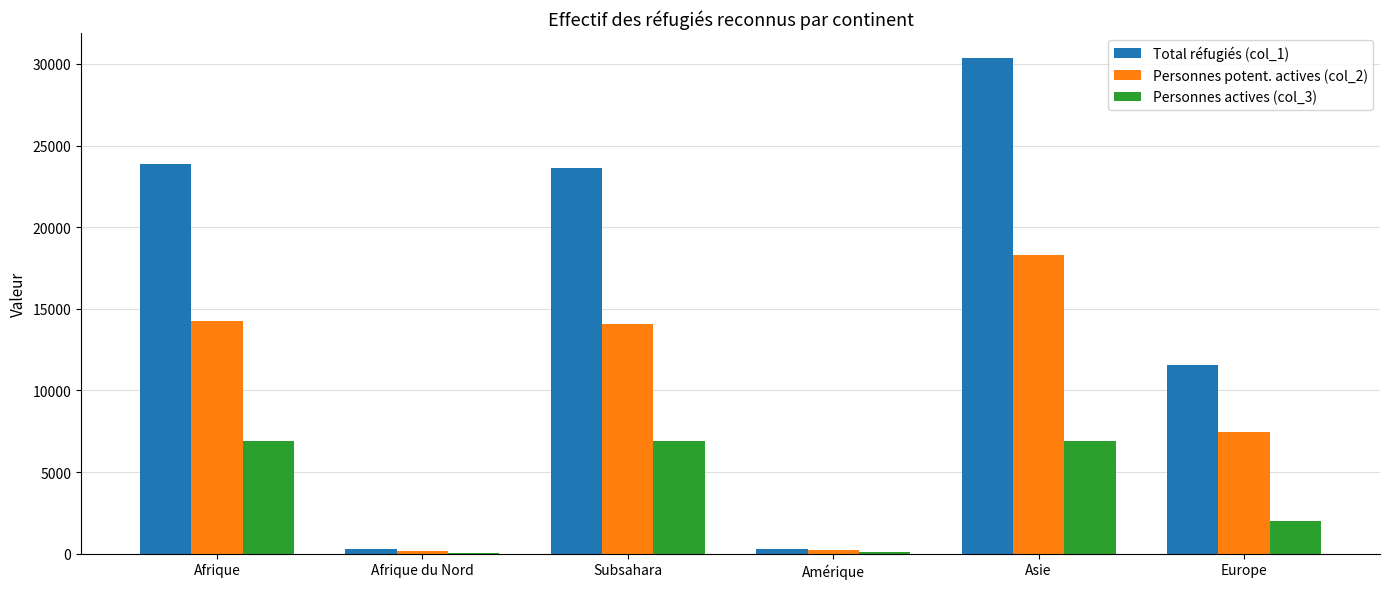

At which category is the sum across all series the highest?

Asie